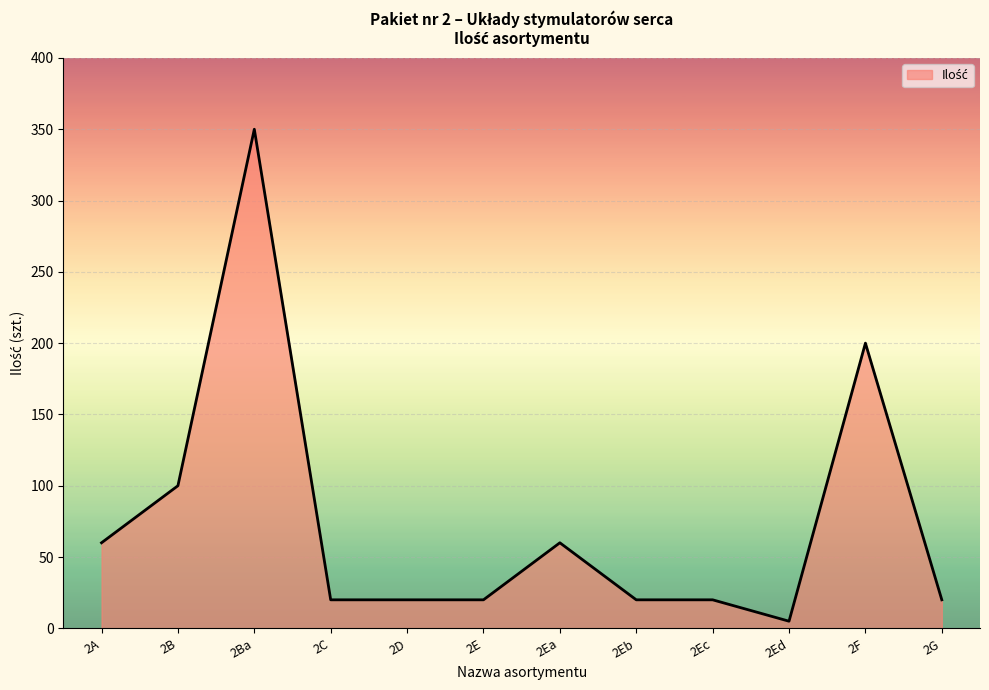

Where does the data first go above 20?

2A